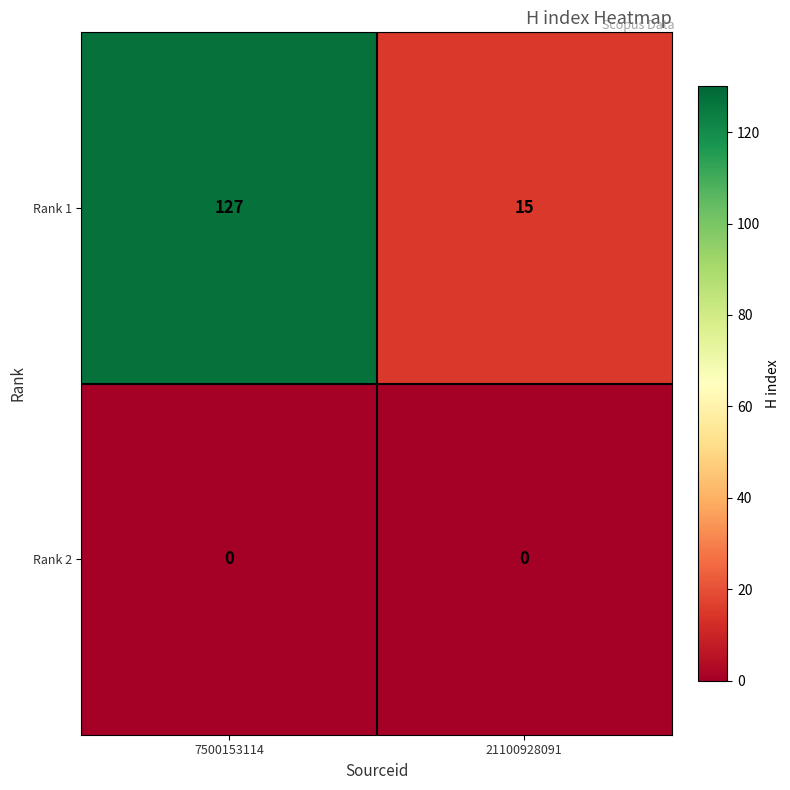

List the series in order of their peak value, lowest first.

Rank 2, Rank 1